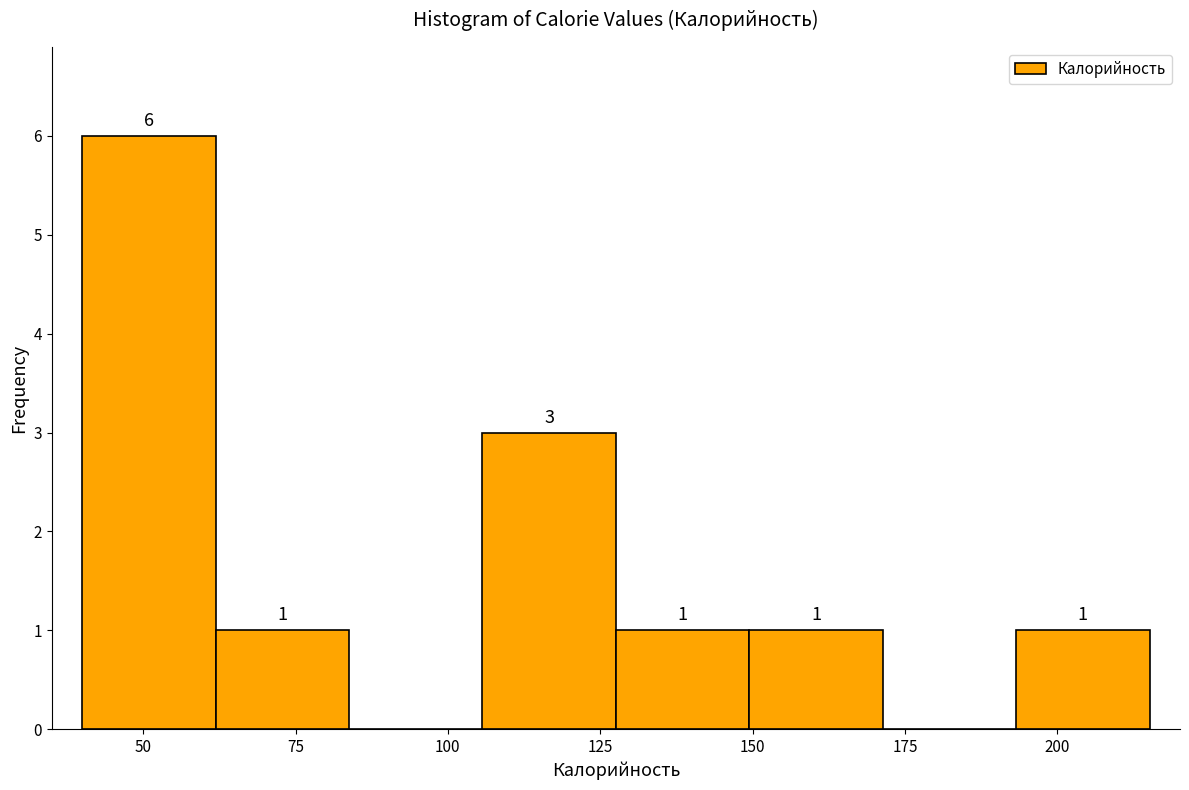

Which range on the x-axis has the tallest bar?

40 to 60